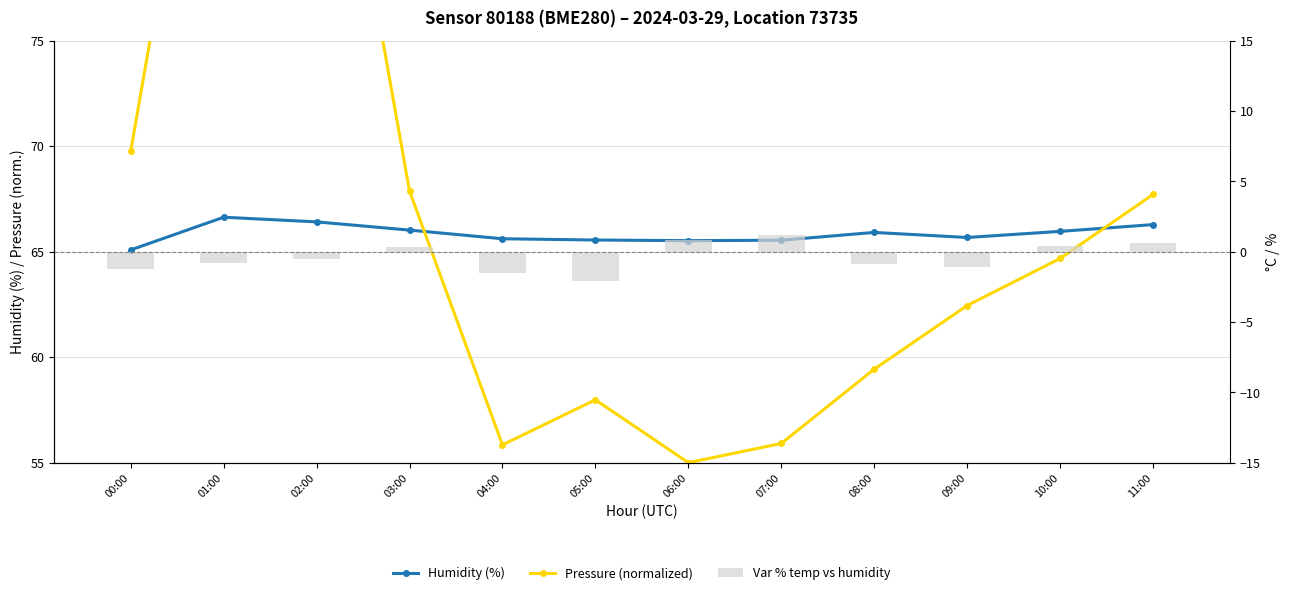

Count the number of data series in this chart.

3